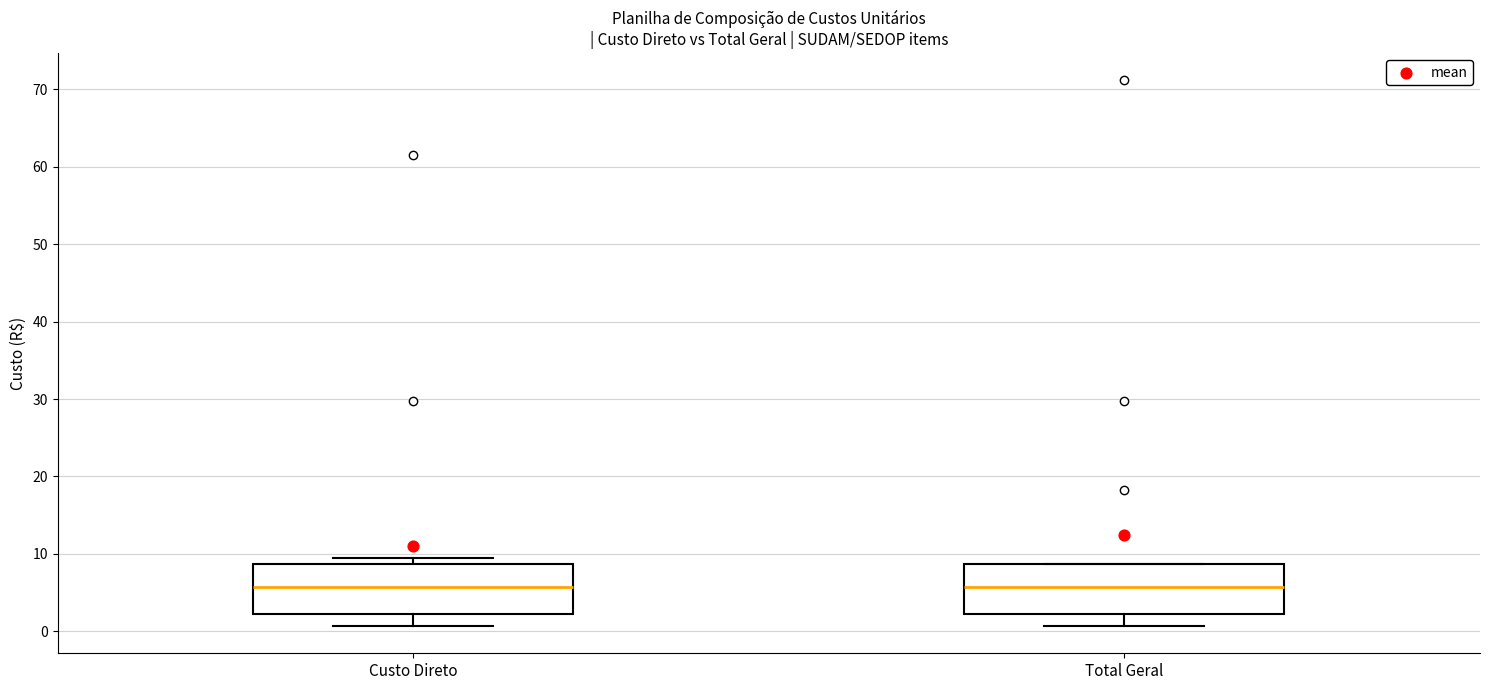

Reading left to right, transcribe this box plot: for each box, give where its median line is, the range the box spans, and where its two whiskers end, as read against the y-axis. The values are not printed on the chart, so give them approximately, as read against the axis.

Custo Direto: median 6, box 2 to 9, whiskers 1 to 9 (just above the box's upper edge)
Total Geral: median 6, box 2 to 9, whiskers 1 to 9